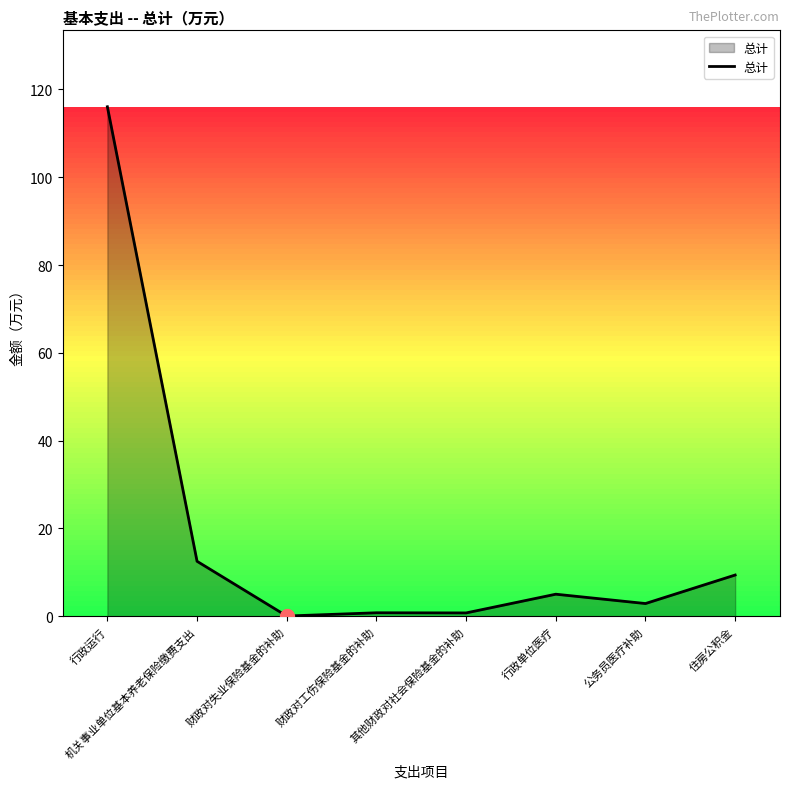

What is the difference between the second highest and minimum values?

12.5